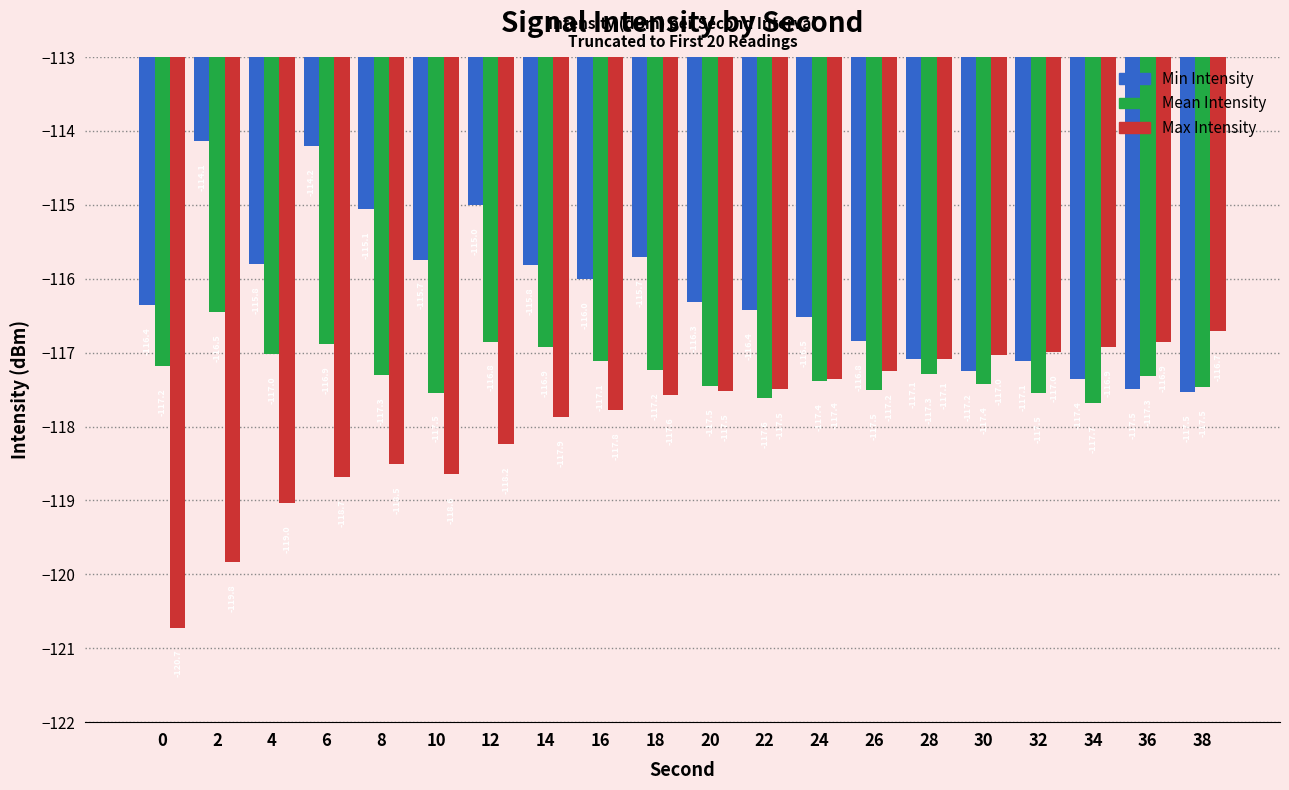

What is the greatest value displayed?

-114.1